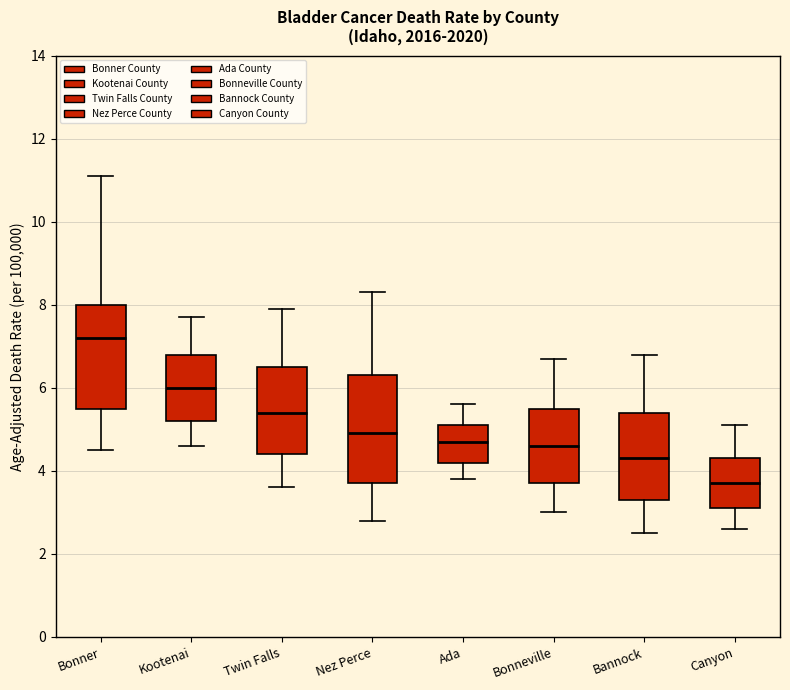

Reading left to right, transcribe this box plot: for each box, give where its median line is, the range the box spans, and where its two whiskers end, as read against the y-axis. The values are not printed on the chart, so give them approximately, as read against the axis.

Bonner: median 7.2, box 5.6 to 8.0, whiskers 4.6 to 11.2
Kootenai: median 6.0, box 5.2 to 6.8, whiskers 4.6 to 7.8
Twin Falls: median 5.4, box 4.4 to 6.6, whiskers 3.6 to 8.0
Nez Perce: median 5.0, box 3.8 to 6.4, whiskers 2.8 to 8.4
Ada: median 4.8, box 4.2 to 5.2, whiskers 3.8 to 5.6
Bonneville: median 4.6, box 3.8 to 5.6, whiskers 3.0 to 6.8
Bannock: median 4.4, box 3.4 to 5.4, whiskers 2.6 to 6.8
Canyon: median 3.8, box 3.2 to 4.4, whiskers 2.6 to 5.2